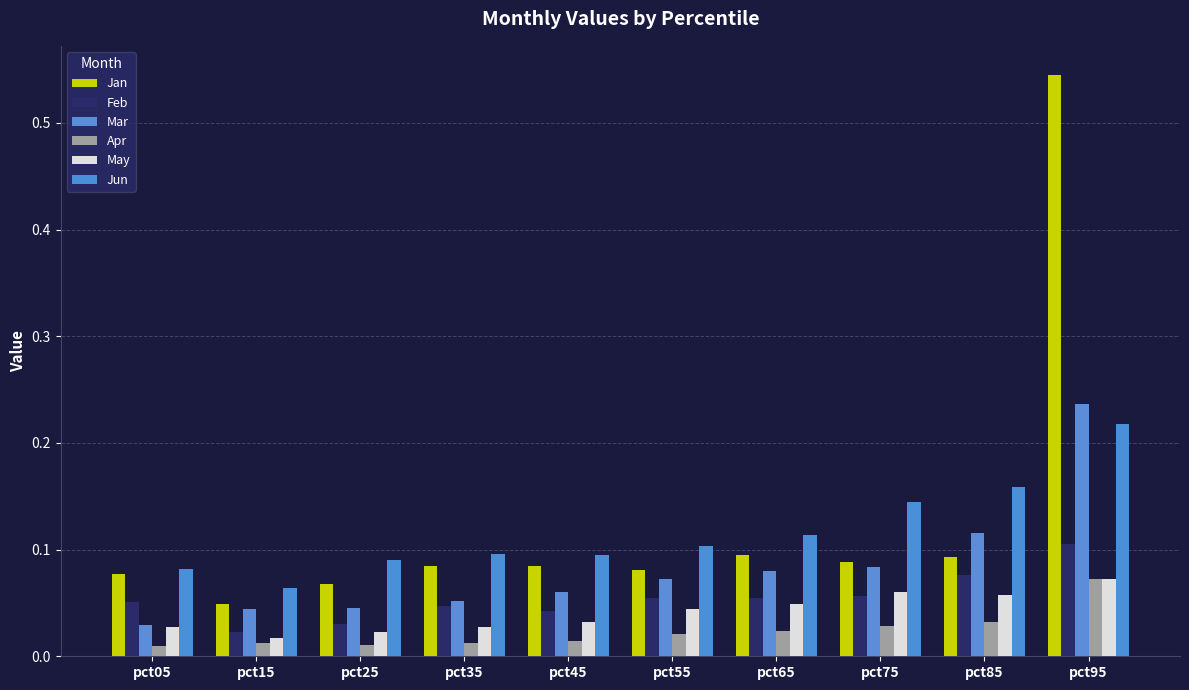

Which series has the largest range (max minus min)?

Jan